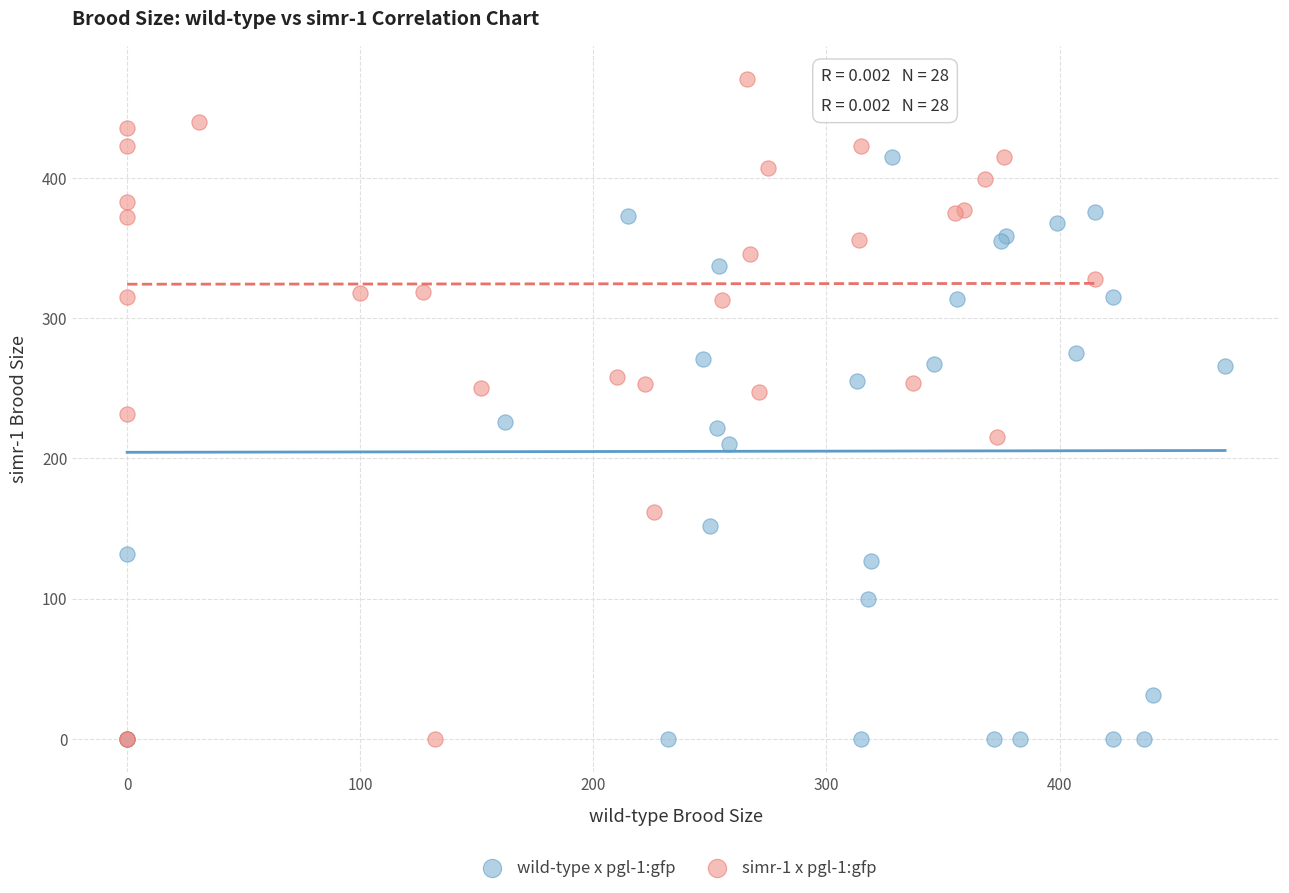

Which series has the largest Y range (max minus min)?

simr-1 x pgl-1:gfp